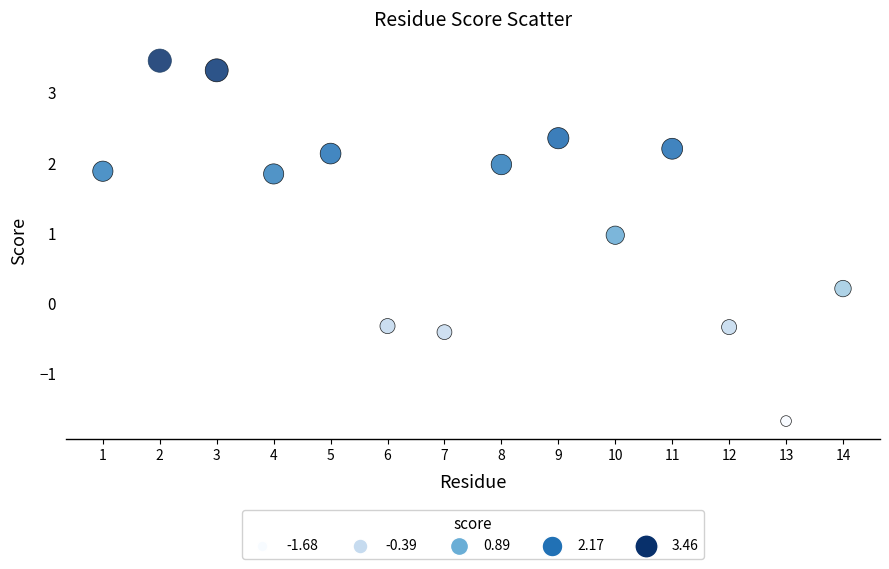

What is the range of X values (max minus min)?

13.0